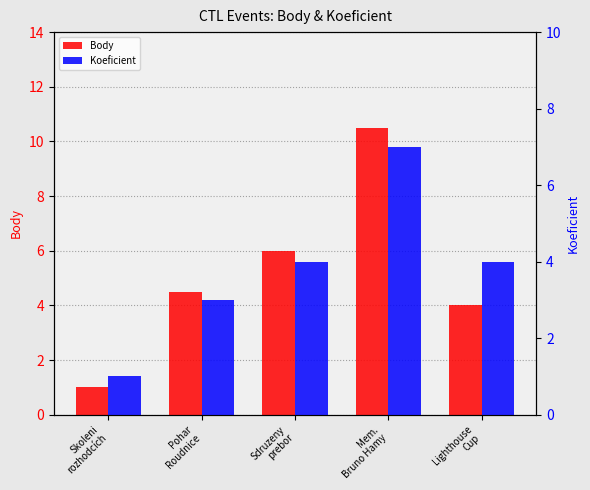

Which category has the lowest value in the Body series?

Skoleni
rozhodcích